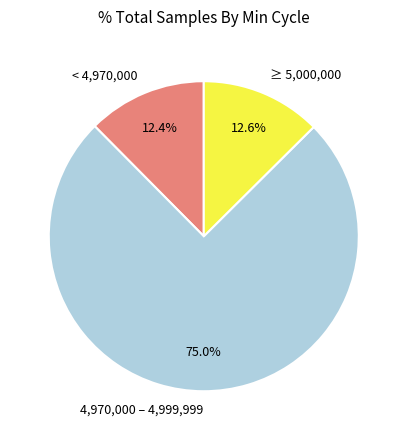

How much of the chart is everything except ≥ 5,000,000?

87.4%